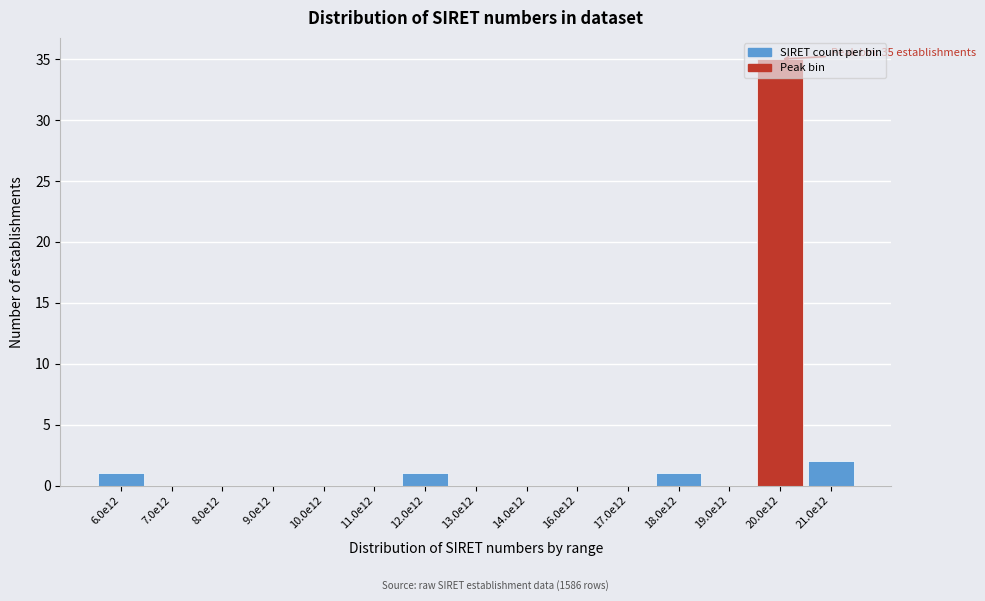

The chart shows a value of 17 at 19.0e12. True or false?

False